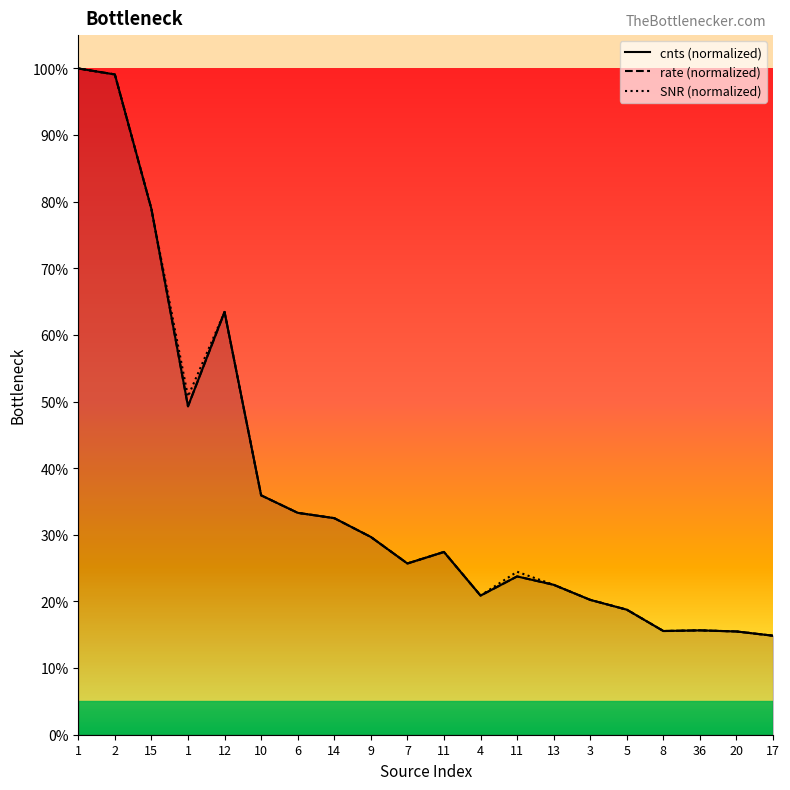

What are all the series names shown in the legend?

cnts, rate, SNR